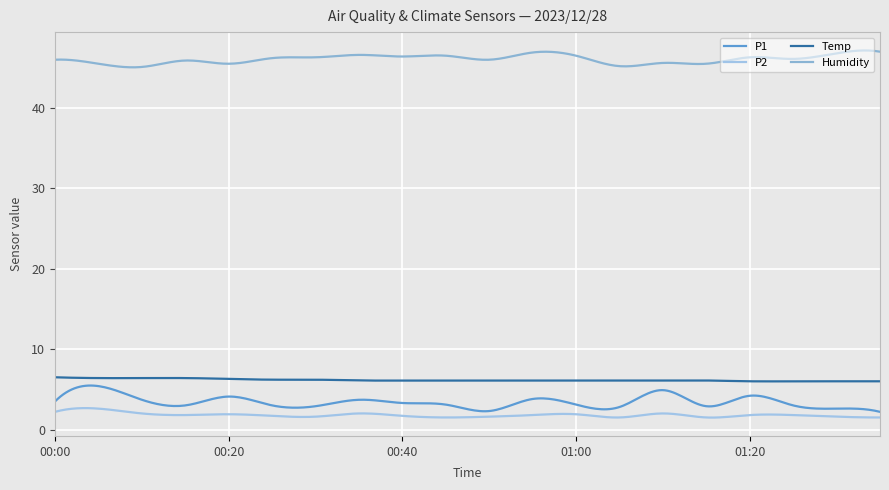

What is the value of the P1 point at the 15th from the left?

4.9